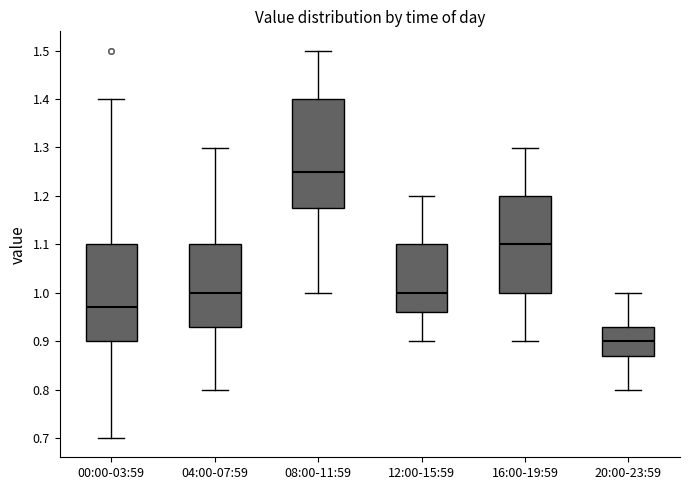

Comparing the boxes themselves (not the whiskers), which one is the tallest?

08:00-11:59